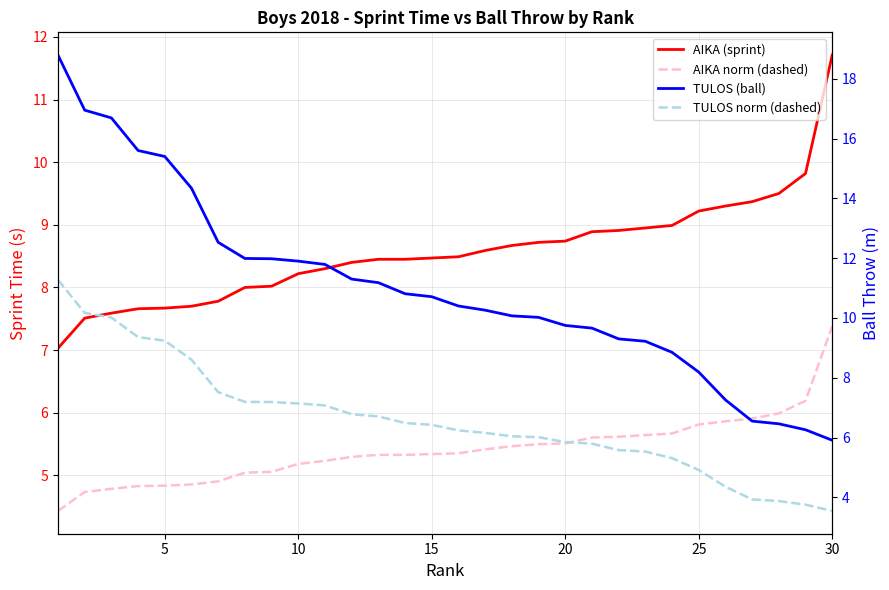

What is the minimum value shown in the chart?

3.5